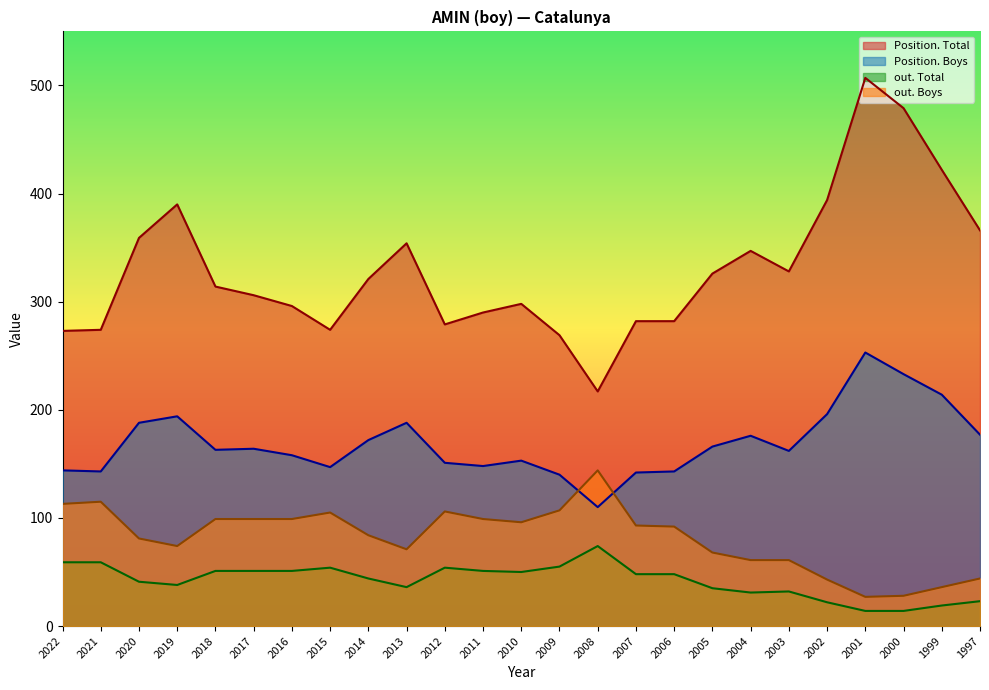

Which series has the largest total across all categories?

Position. Total